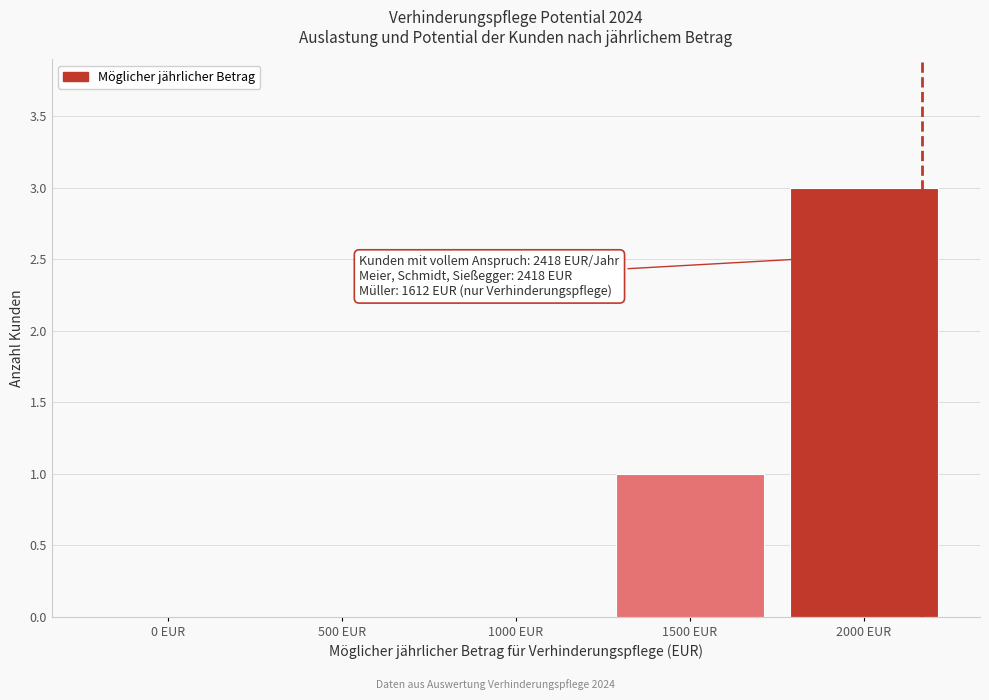

Which category has the highest value across all series?

2000 EUR